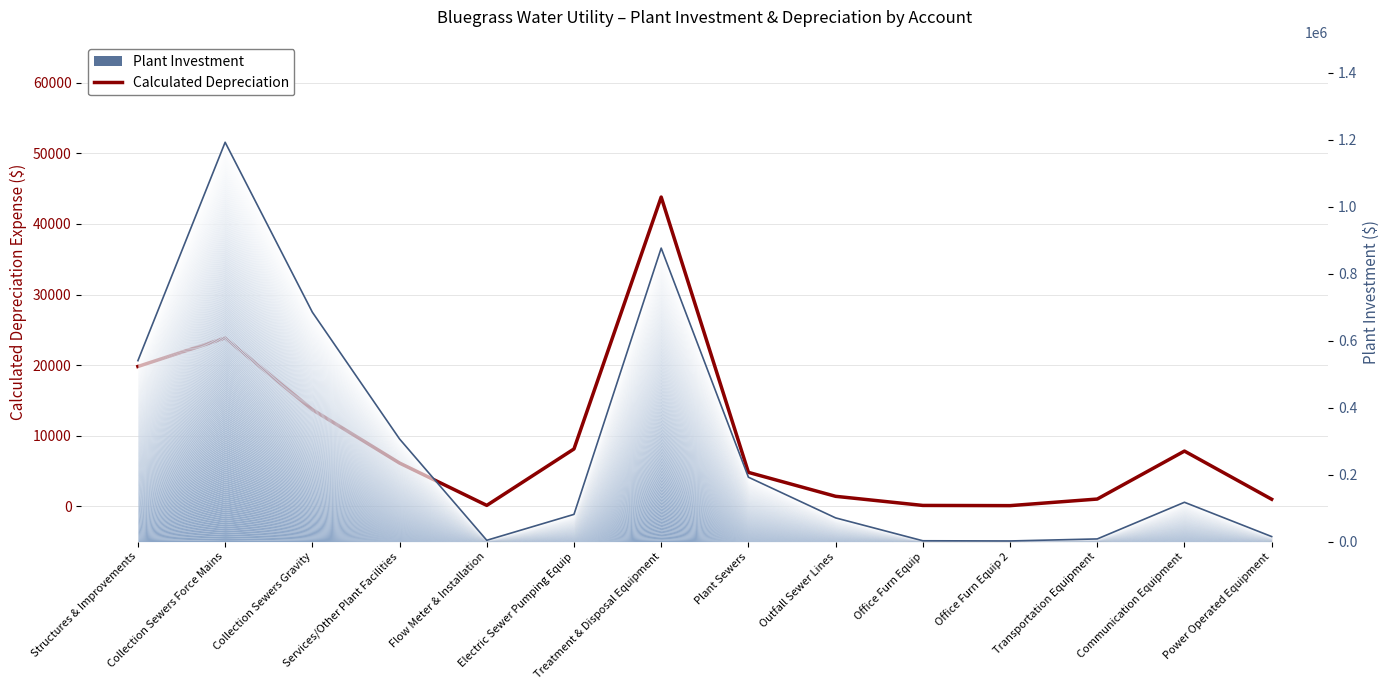

What position from the left is Office Furn Equip?

10